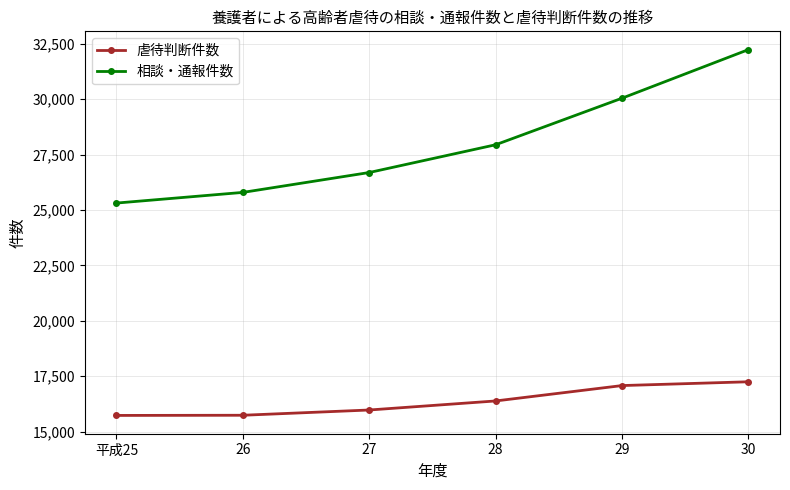

How many data points in 虐待判断件数 are less than 16384?

3